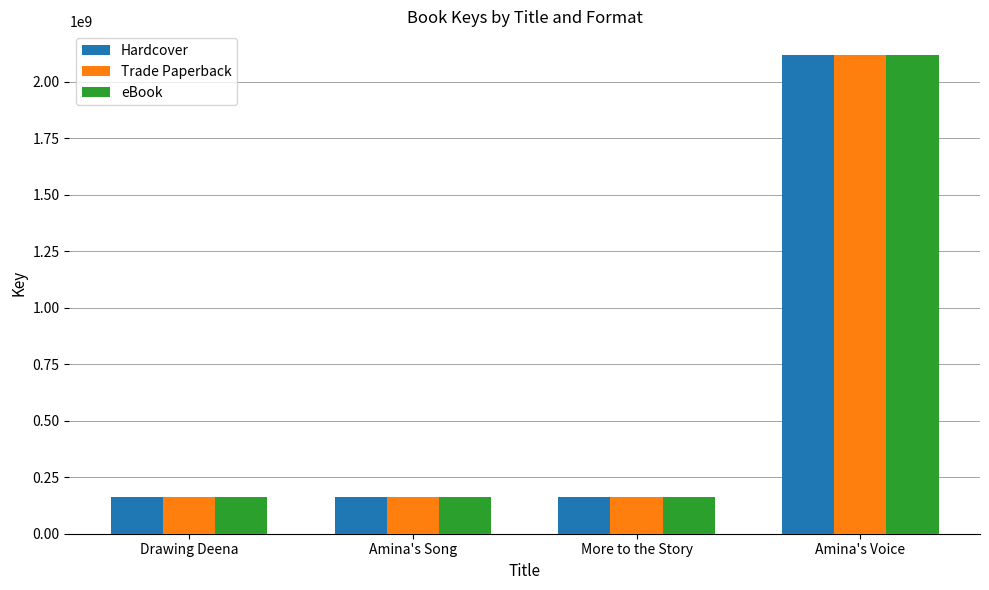

What position from the right is Amina's Song?

3